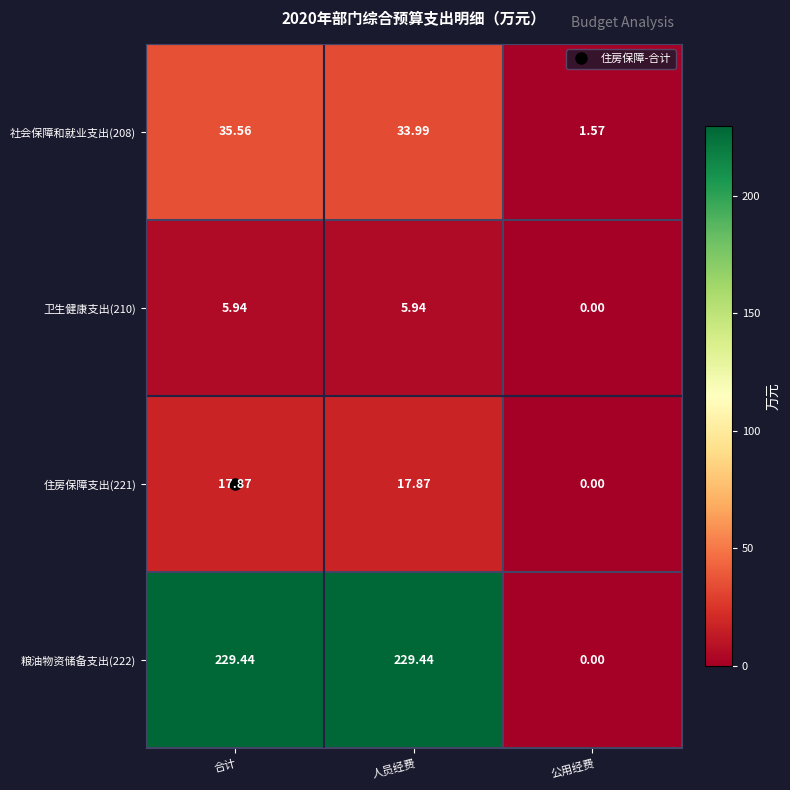

At which label is 住房保障支出(221) closest to 8?

公用经费